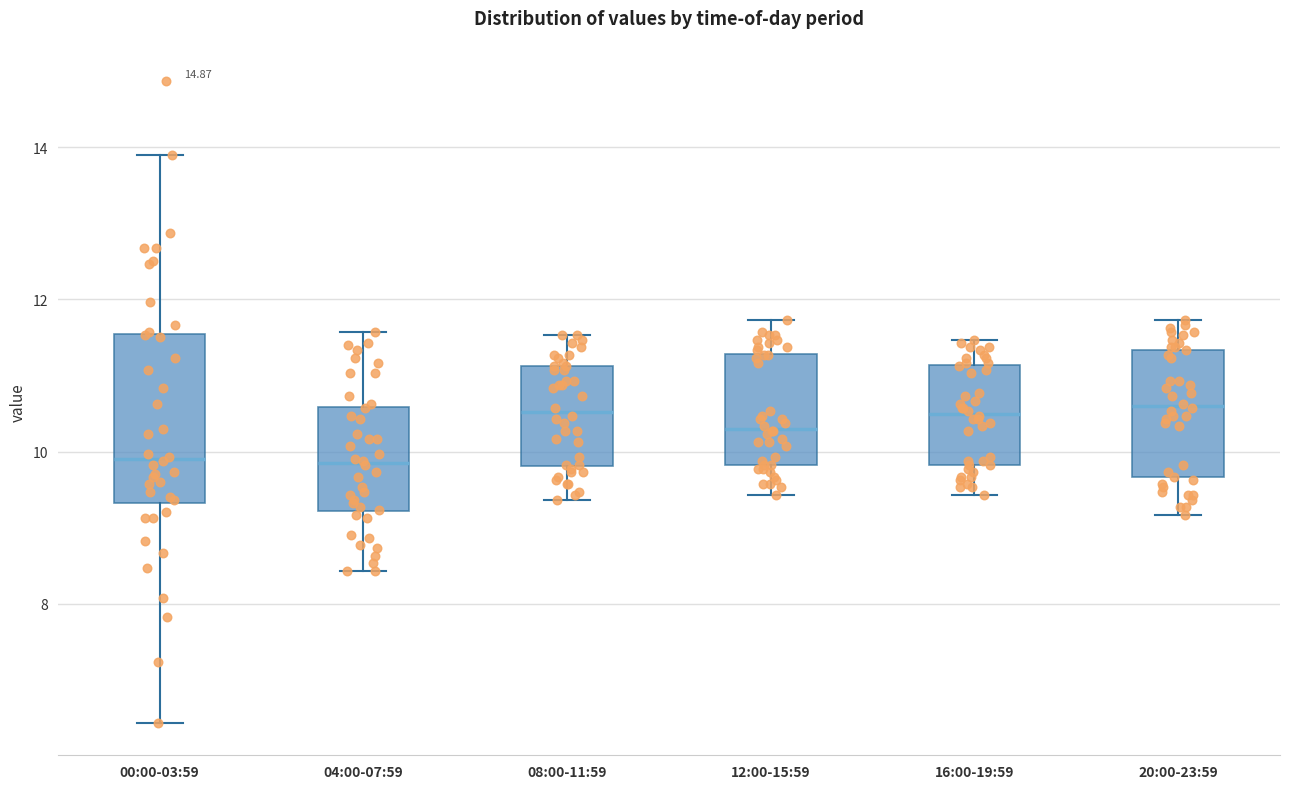

Which box is the tallest, from its lower edge to its upper edge?

00:00-03:59